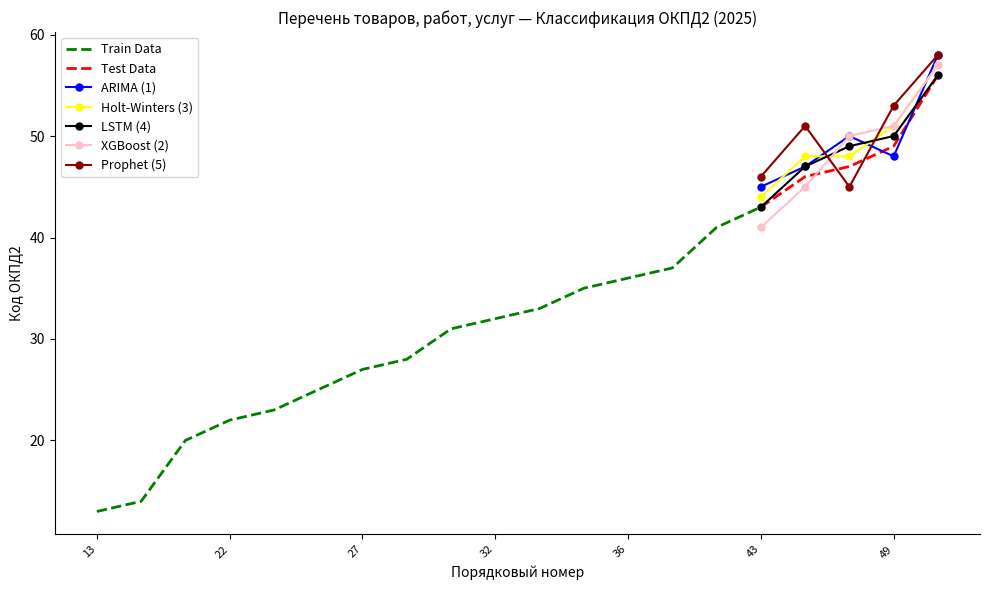

What is the smallest value displayed?

13